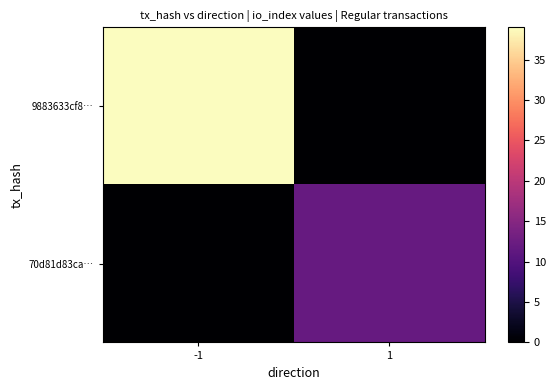

What is the total value across all series at 1?

12